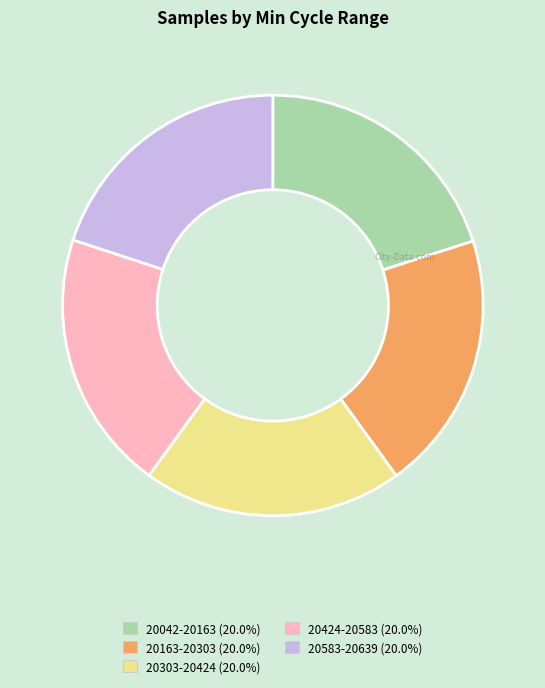

Is there a majority slice in this chart?

No